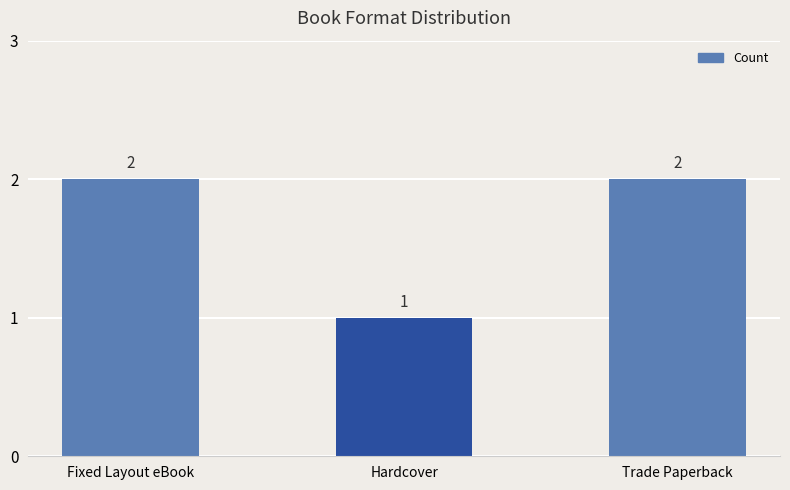

What is the sum of the values at Hardcover and Trade Paperback?

3